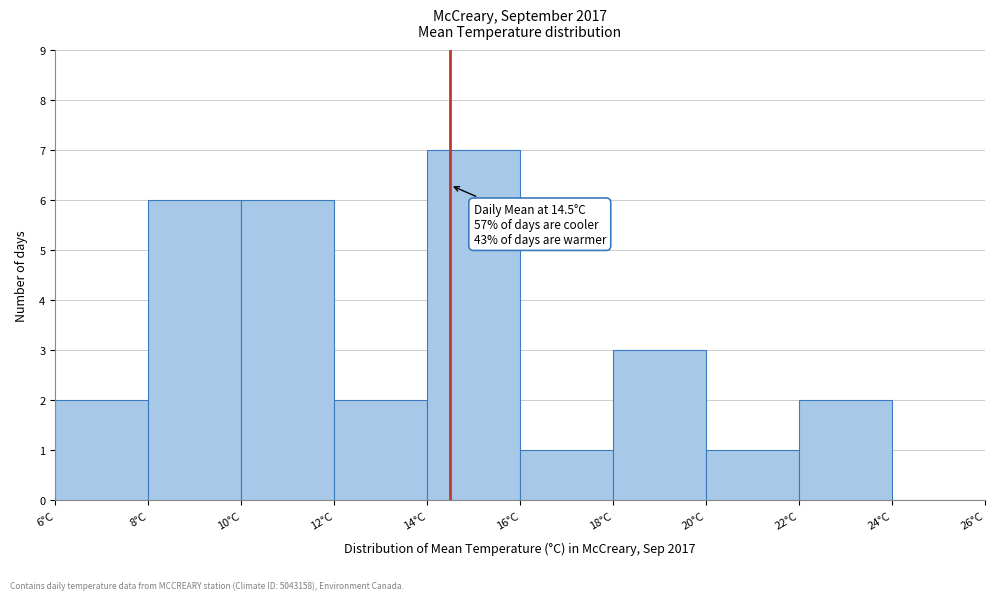

Over which range of the x-axis is the bar tallest?

14 to 16